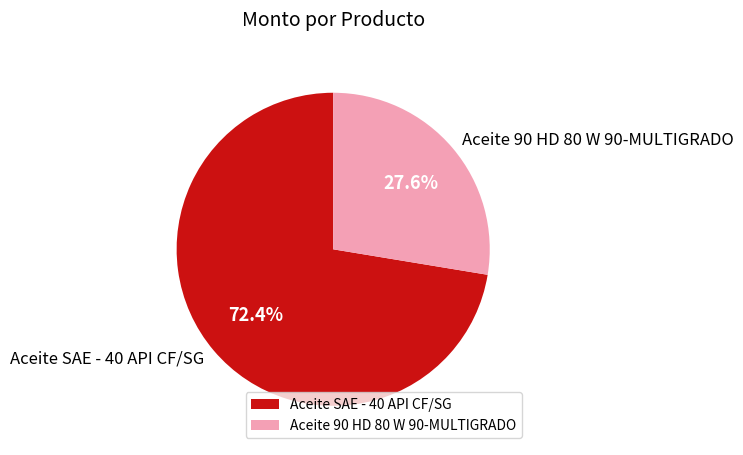

Is there a majority slice in this chart?

Yes